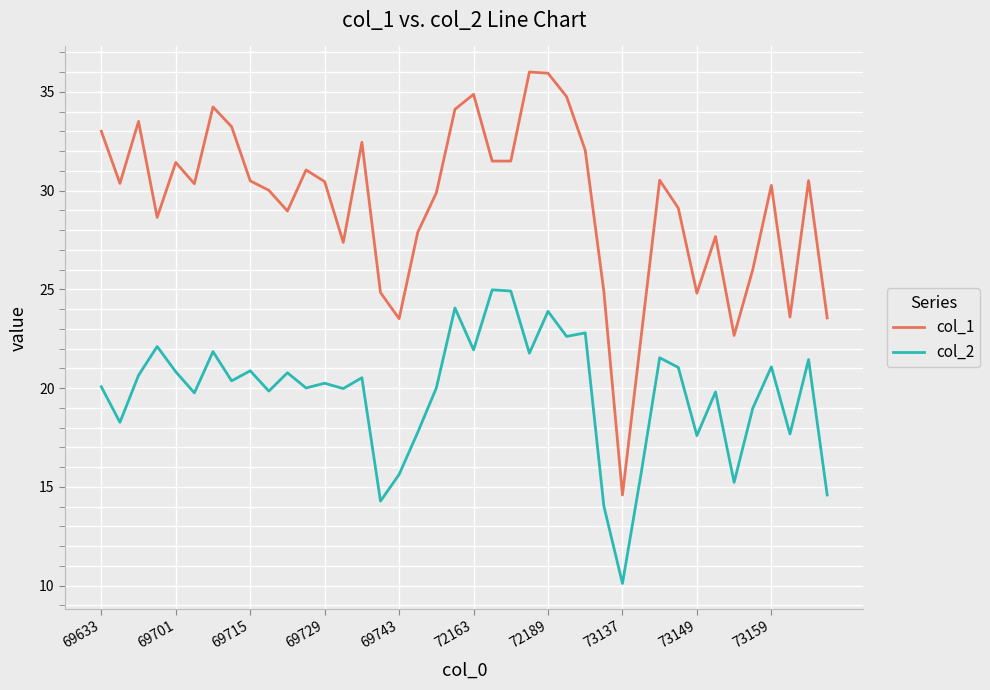

True or false: col_2 and col_1 cross at least once.

False